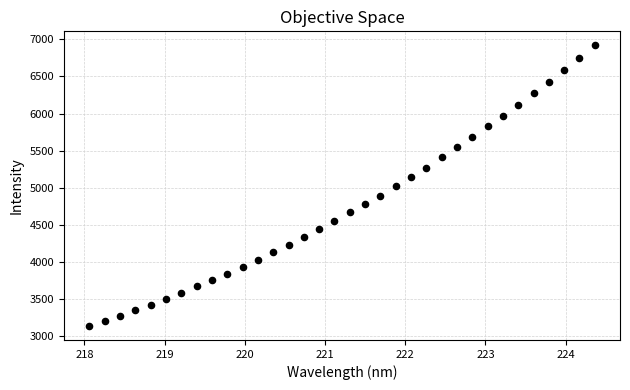

What is the range of Y values (max minus min)?

3780.2